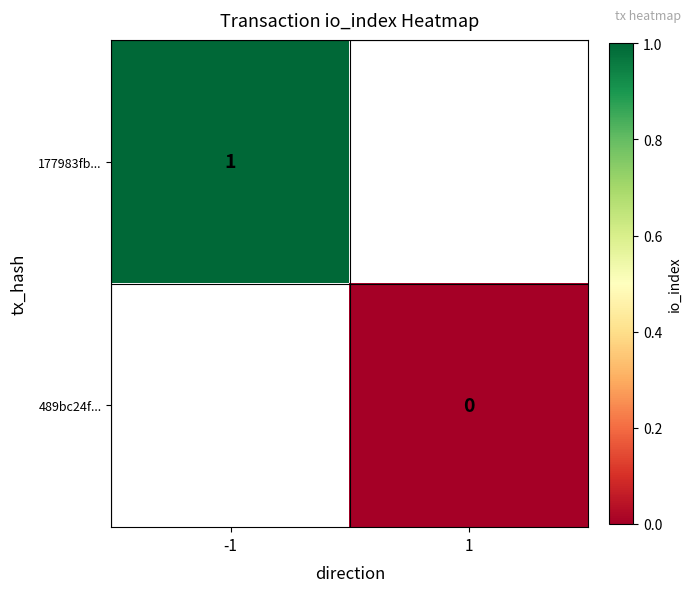

What is the maximum value shown in the chart?

1.0